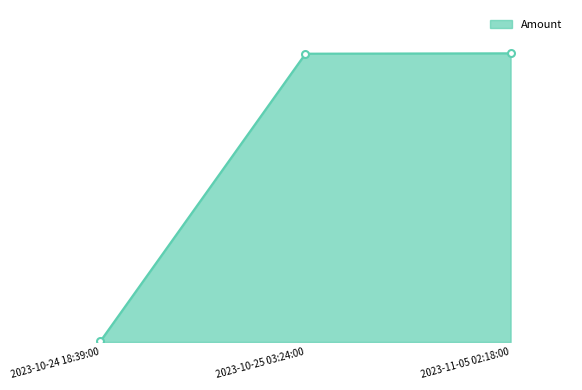

Which has a higher value, 2023-10-25 03:24:00 or 2023-10-24 18:39:00?

2023-10-25 03:24:00